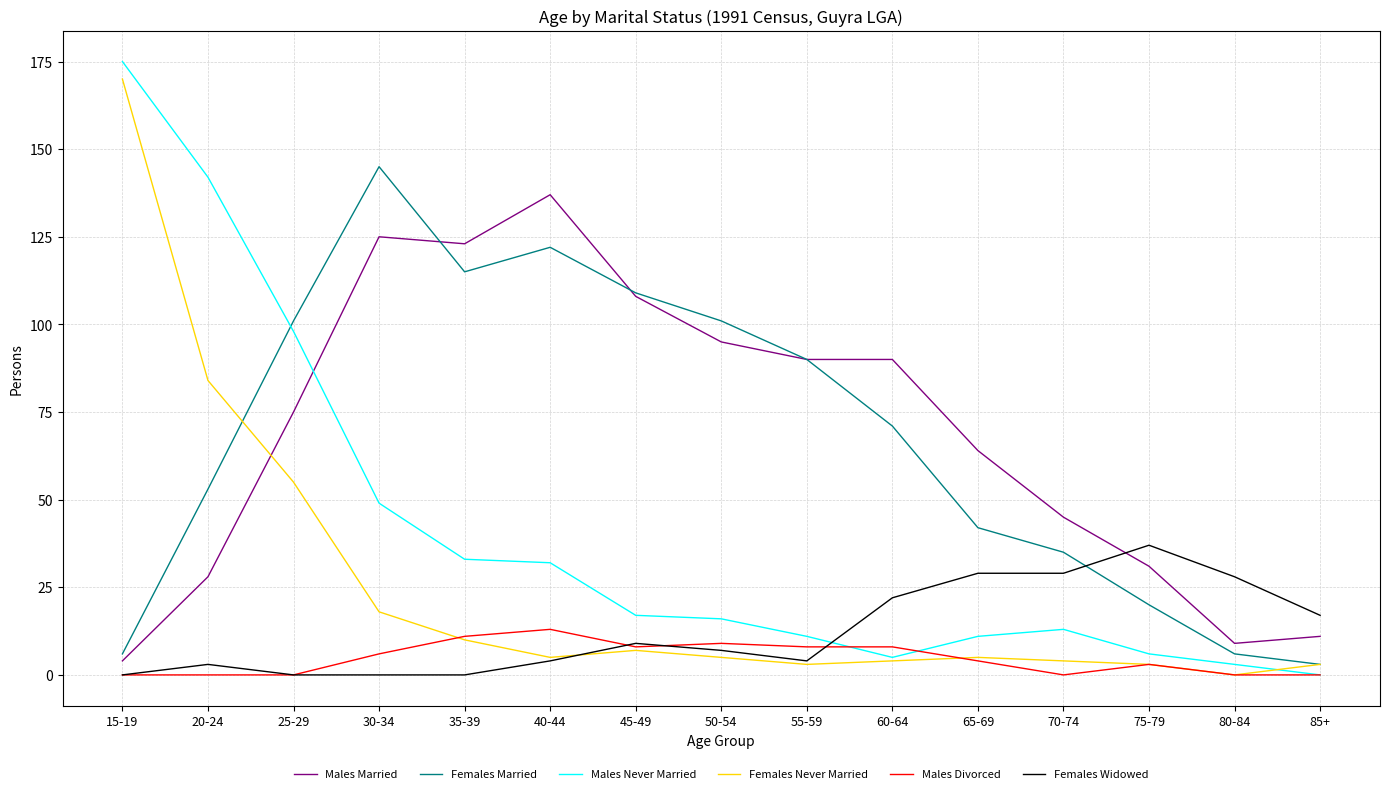

Rank the series at 30-34 from lowest to highest value.

Females Widowed, Males Divorced, Females Never Married, Males Never Married, Males Married, Females Married